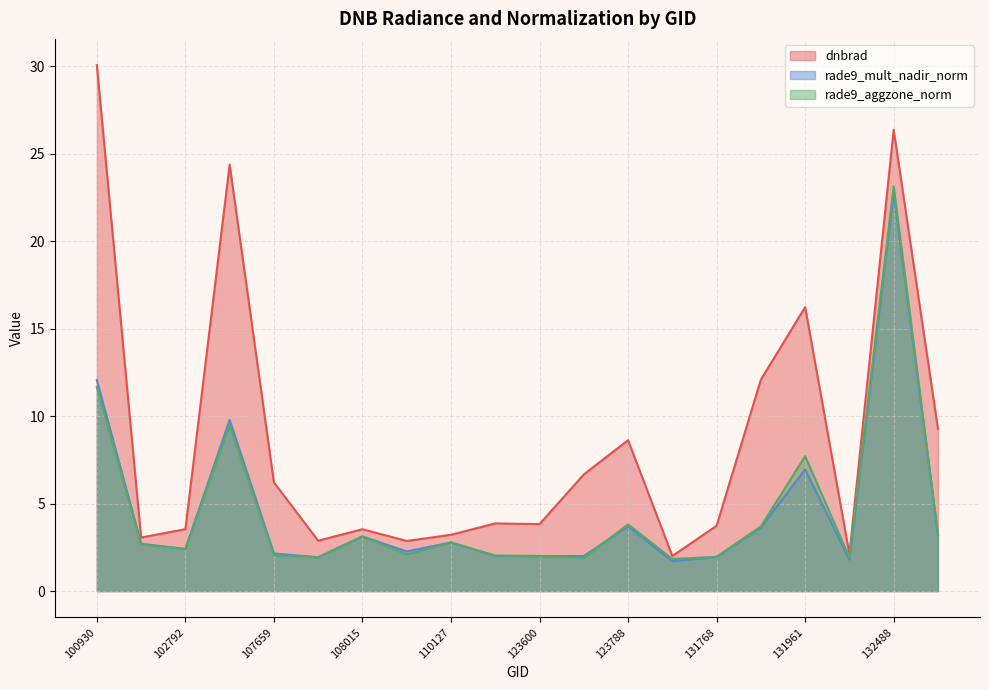

How many lines are shown in the chart?

3